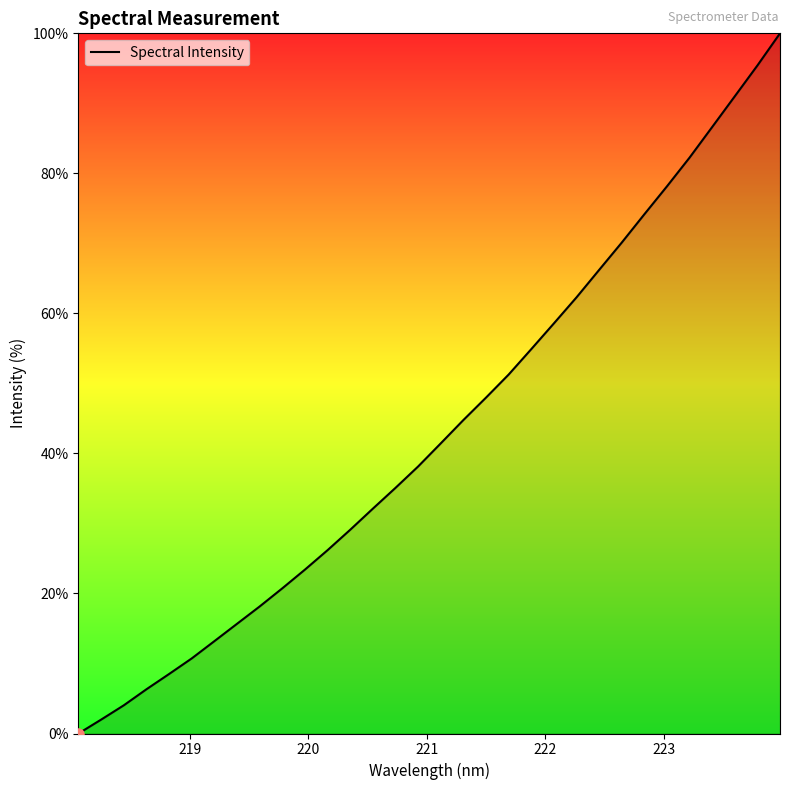

Reading left to right, list all the values displayed in this chart.

0.0	2.0	4.0	6.3	8.5	10.7	13.2	15.7	18.1	20.7	23.4	26.2	29.1	32.1	35.1	38.1	41.4	44.8	48.0	51.3	54.9	58.6	62.3	66.2	70.1	74.2	78.2	82.3	86.6	91.0	95.4	100.0